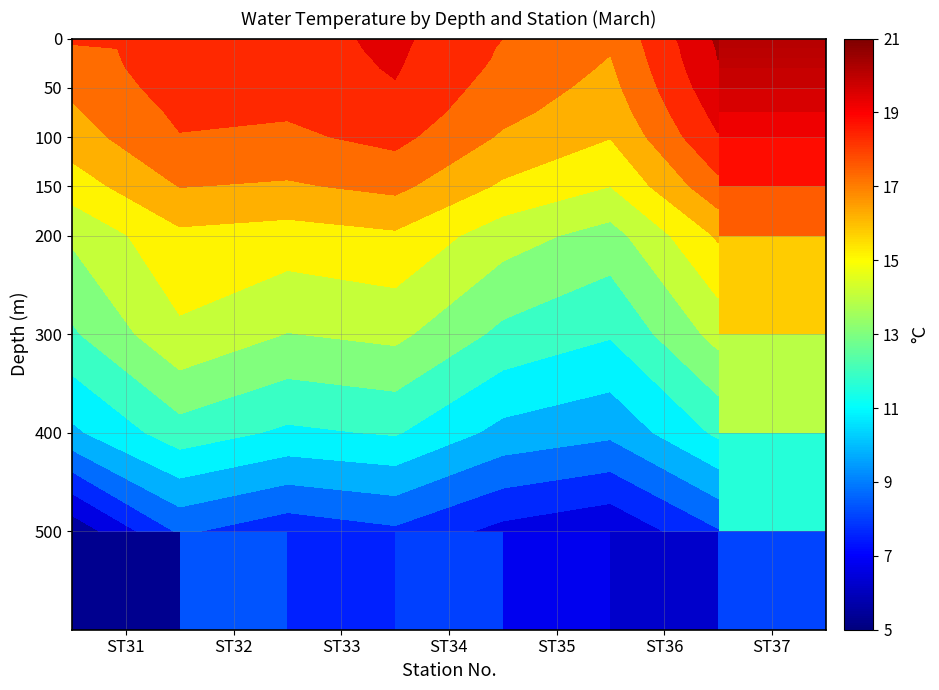

At which category is the sum across all series the highest?

ST37